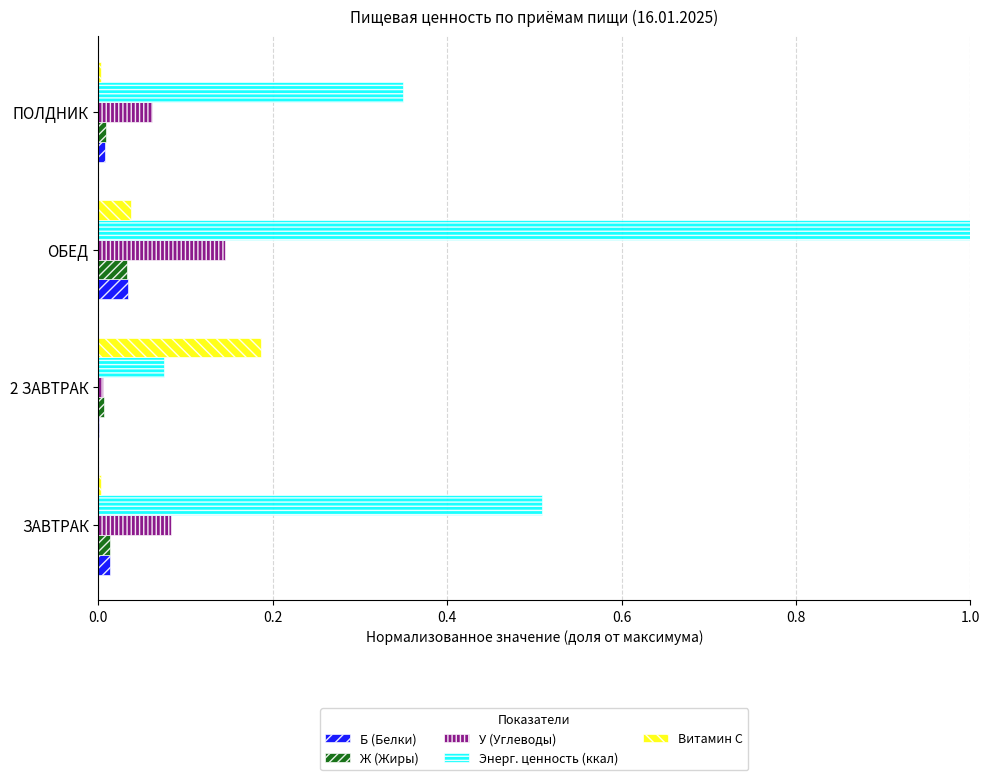

At which category is the sum across all series the highest?

ОБЕД